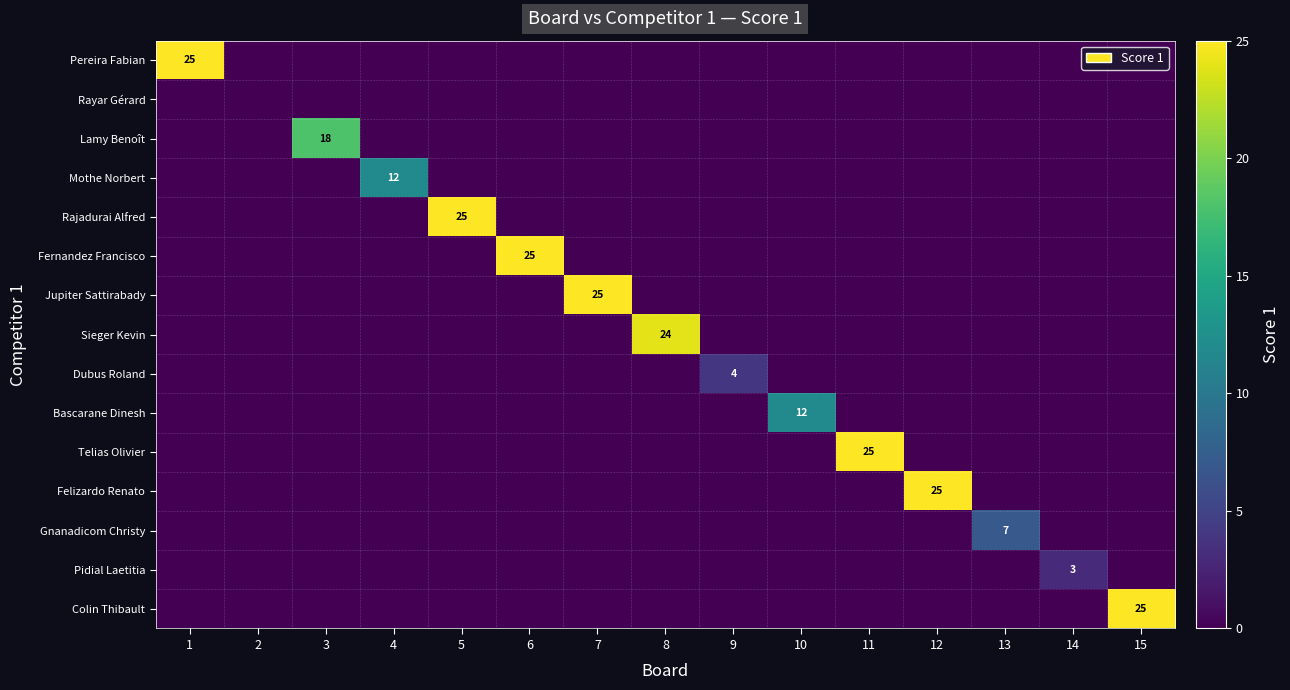

Between 2 and 1, which is larger?

1